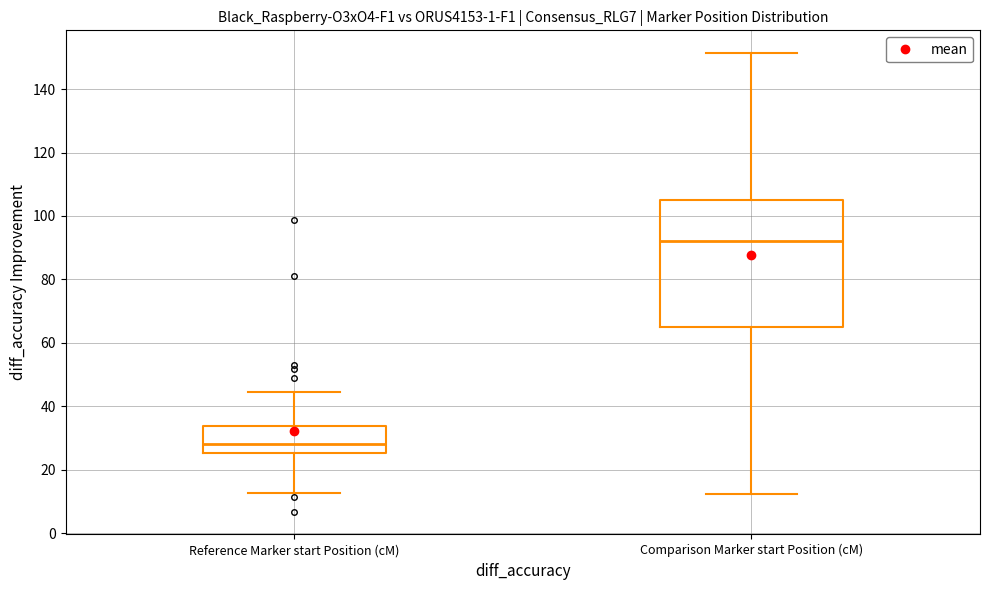

Reading left to right, read every box against the y-axis: the position of its median line, the range the box covers, and the ends of its whiskers. The values are not printed on the chart, so give them approximately, as read against the axis.

Reference Marker start Position (cM): median 28, box 26 to 34, whiskers 12 to 44
Comparison Marker start Position (cM): median 92, box 66 to 106, whiskers 12 to 152